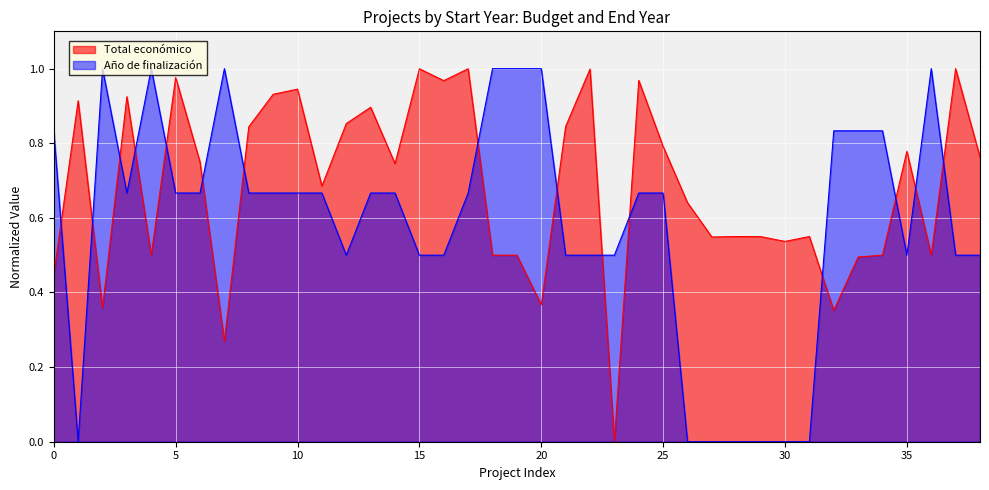

Rank the series by their average value, from highest to lowest.

Total económico, Año de finalización